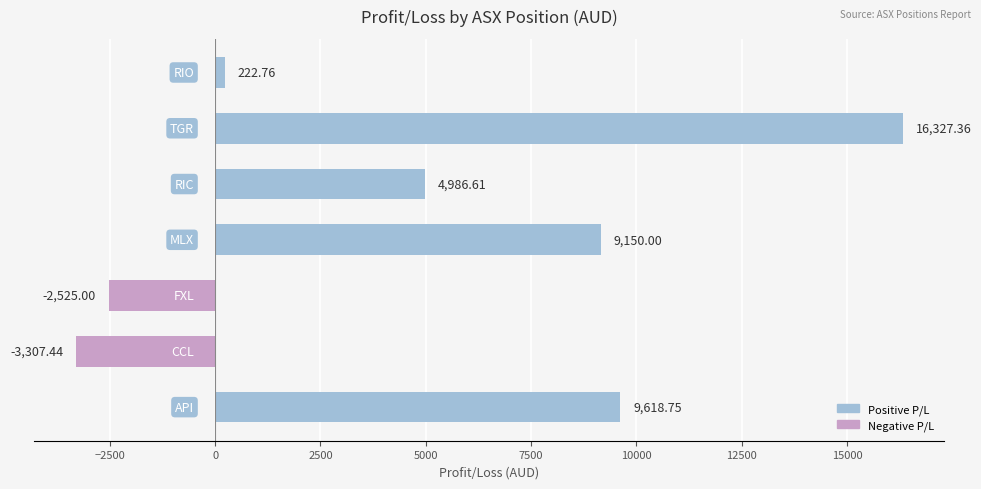

What is the sum of all values?

34473.0